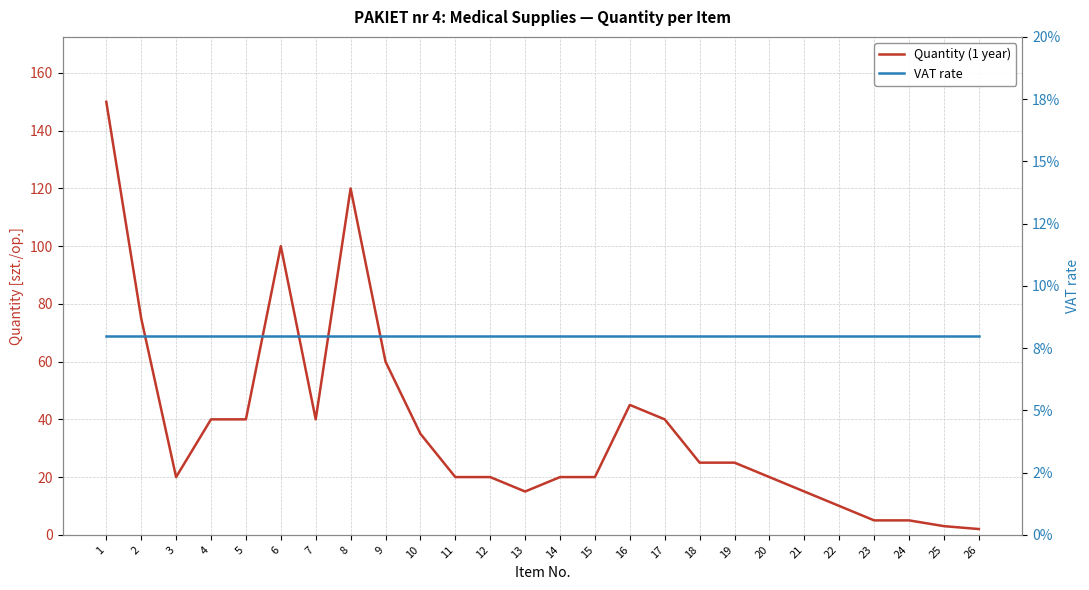

What is the value of the Quantity (1 year) point at the 14th from the left?

20.0